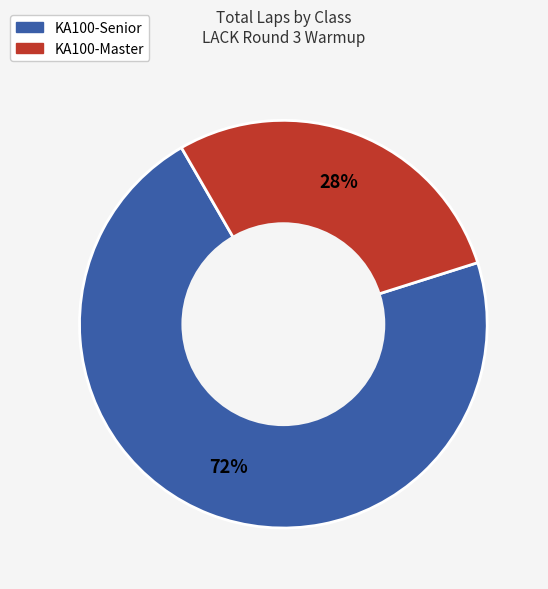

Which category has the smallest portion of the pie?

KA100-Master